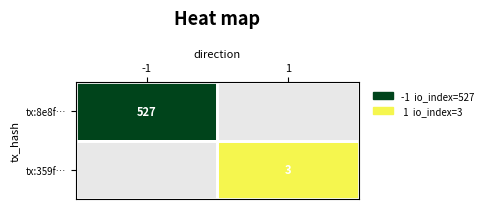

True or false: tx:359f… has a value of 3 at 1.

True